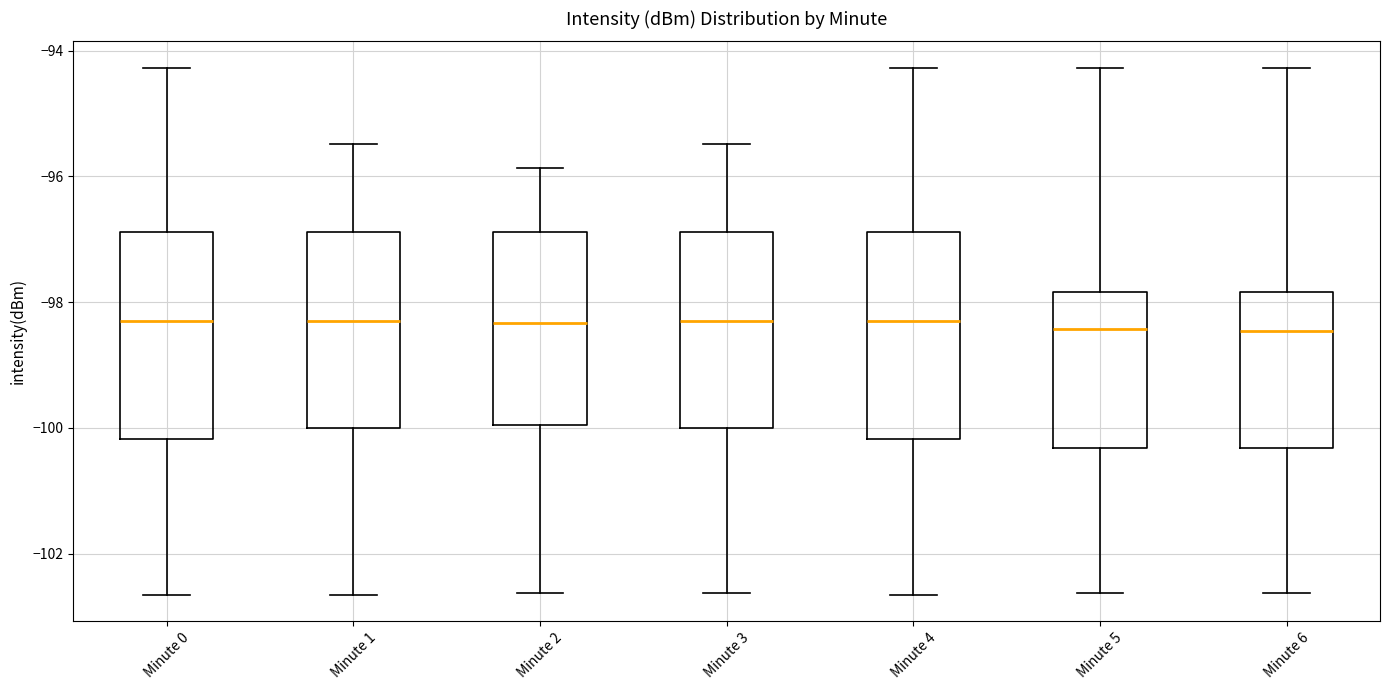

Where is the upper edge of the box for Minute 0 on the y-axis? The values are not printed on the chart, so give them approximately, as read against the axis.

-96.8